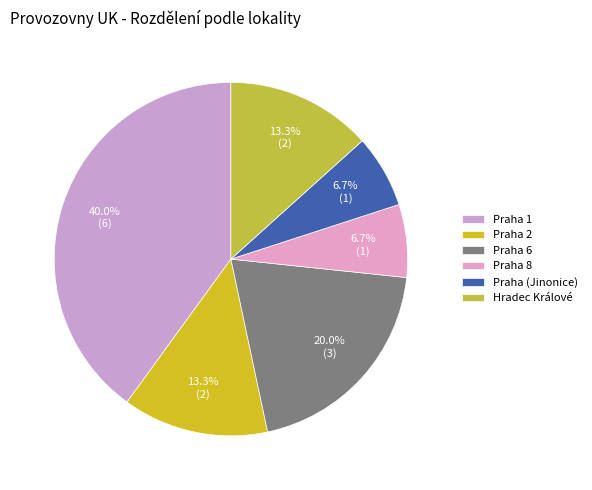

Does any single category account for the majority?

No